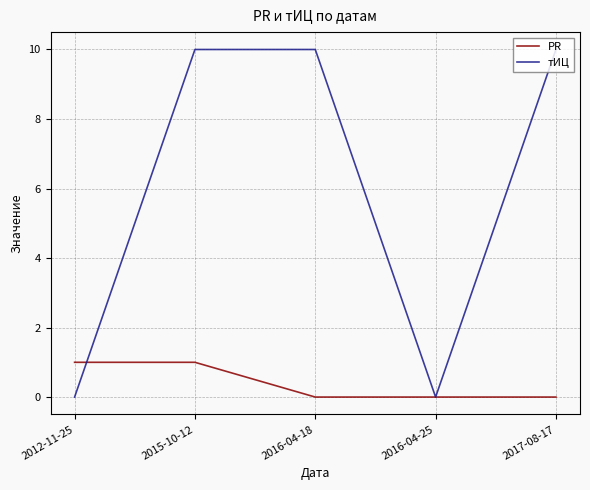

What is the maximum value shown in the chart?

10